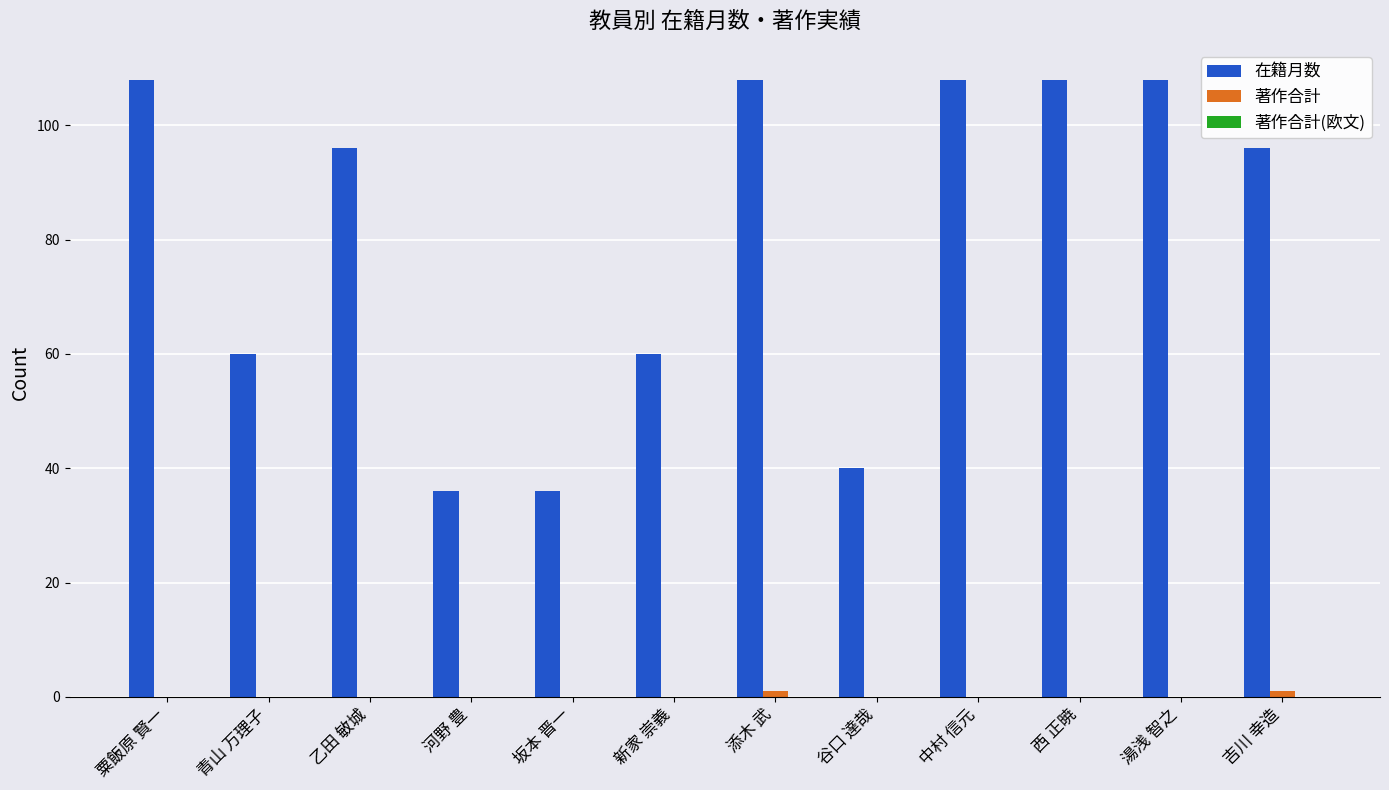

True or false: 在籍月数 has a value of 108 at 湯浅 智之.

True